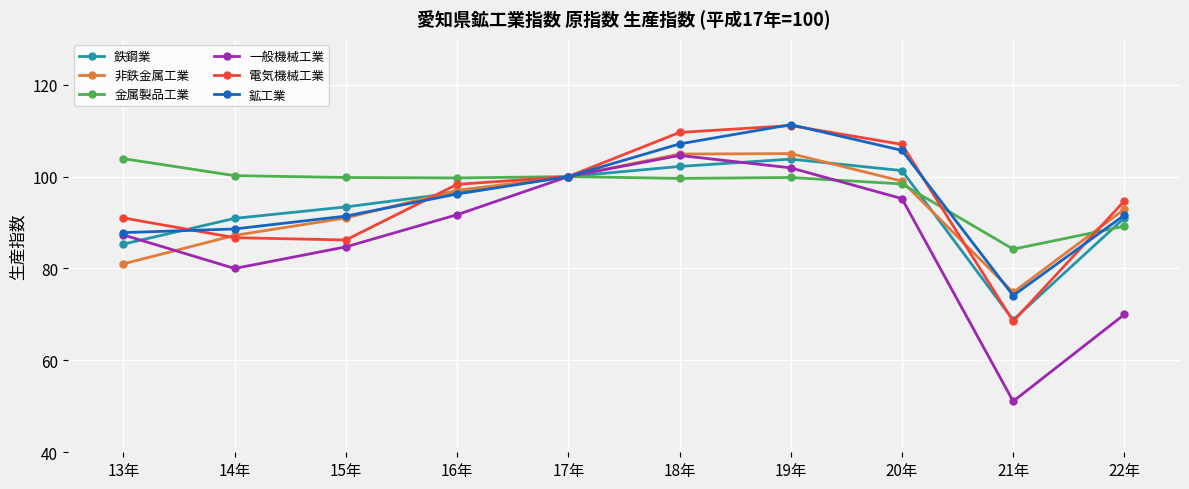

What is the label of the 3rd point from the left?

15年